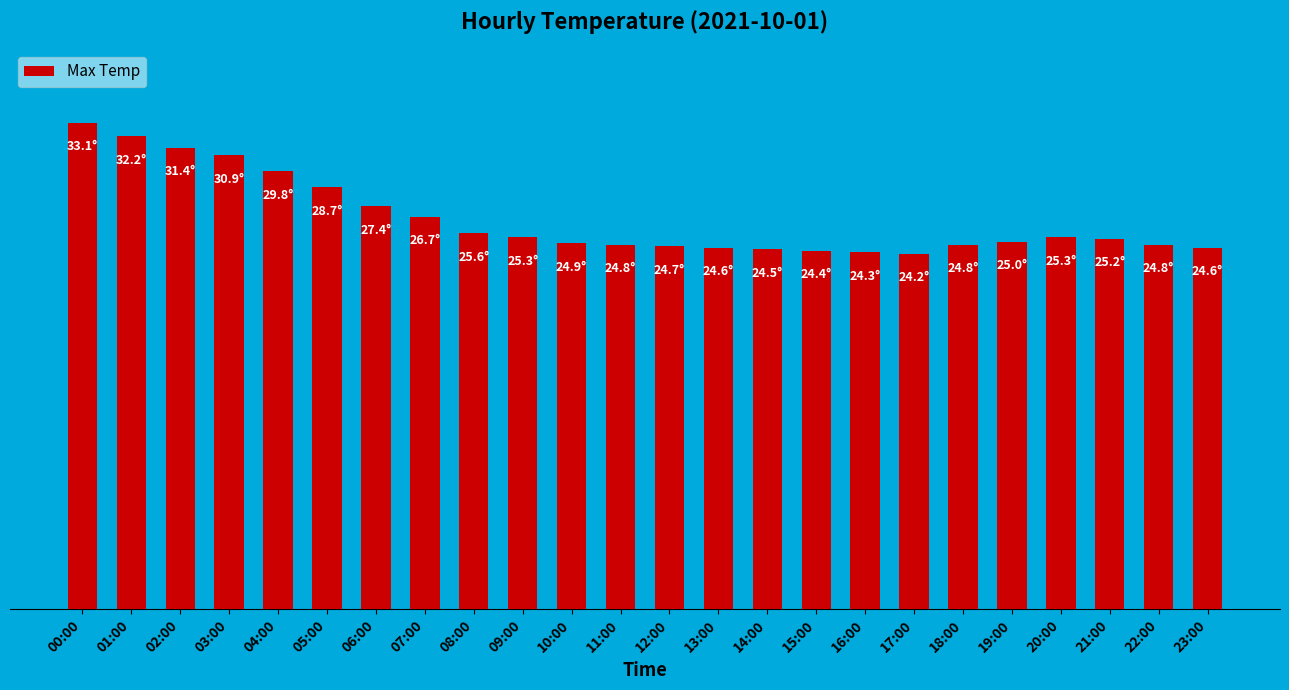

Reading left to right, what are all the values shown in this chart?

33.1	32.2	31.4	30.9	29.8	28.7	27.4	26.7	25.6	25.3	24.9	24.8	24.7	24.6	24.5	24.4	24.3	24.2	24.8	25.0	25.3	25.2	24.8	24.6